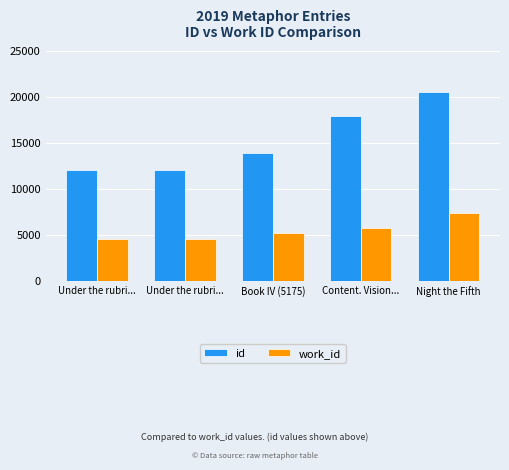

Which has a higher value, Night the Fifth or Under the rubri...?

Night the Fifth